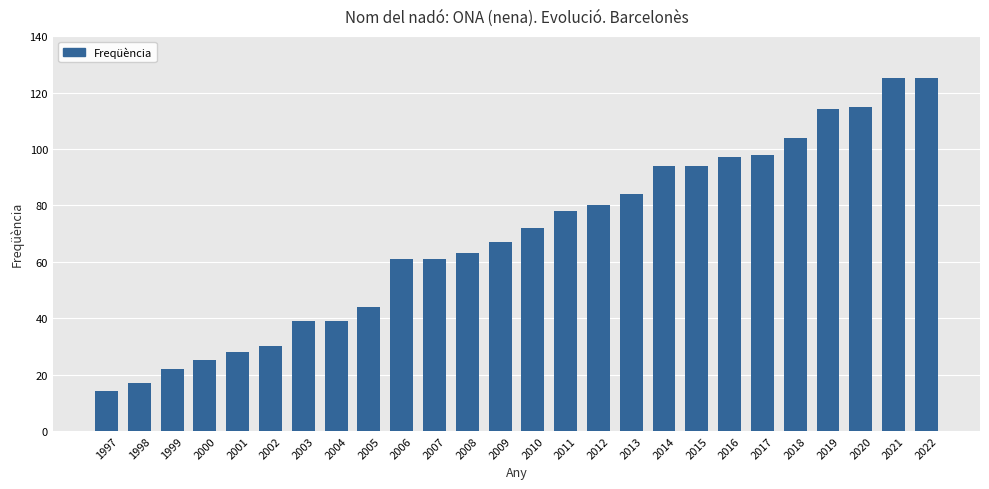

Which label corresponds to the smallest value in the chart?

1997